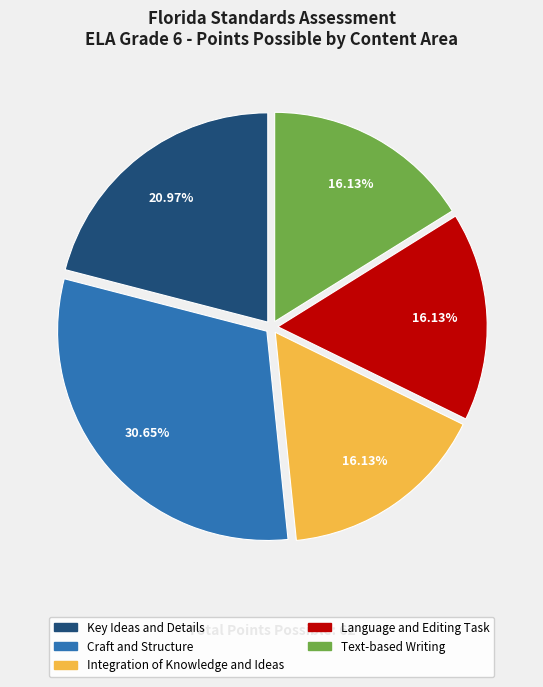

Count the number of slices in the pie.

5